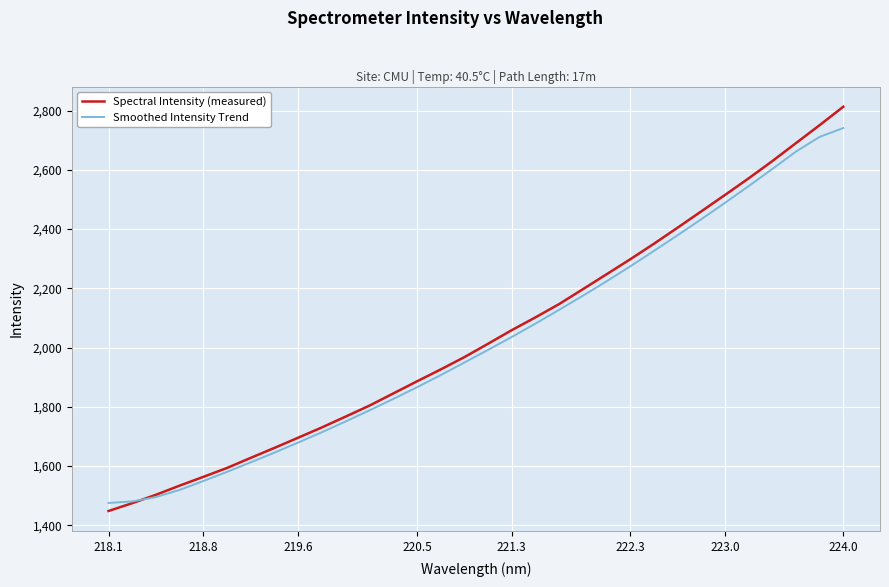

What is the lowest value of the Spectral Intensity (measured) series?

1448.6